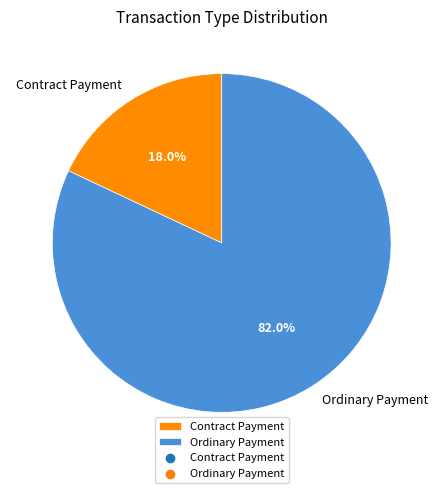

To the nearest percent, what is the difference between the Ordinary Payment and Contract Payment slice percentages?

64%